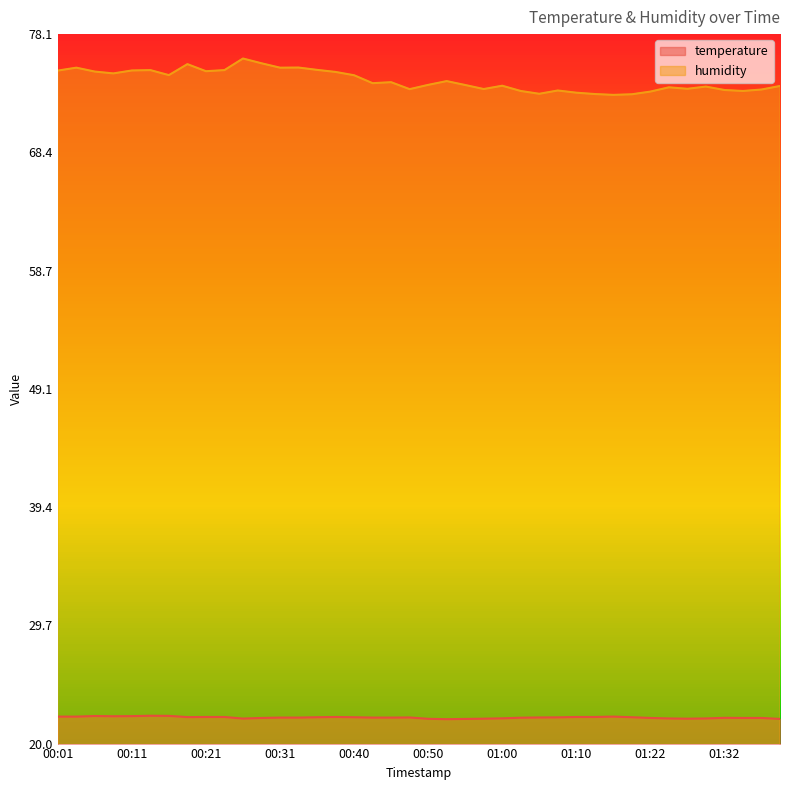

Rank the series by their average value, from highest to lowest.

humidity, temperature